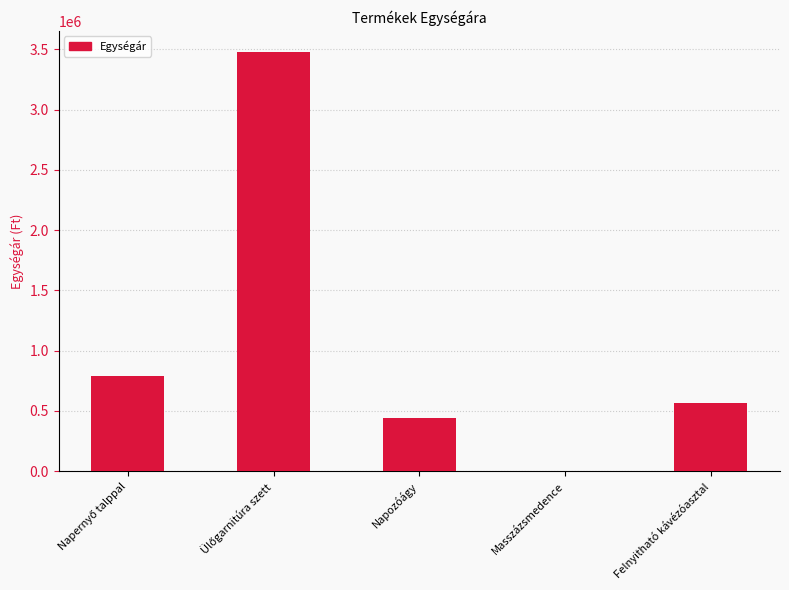

What is the sum of all values?

5277000